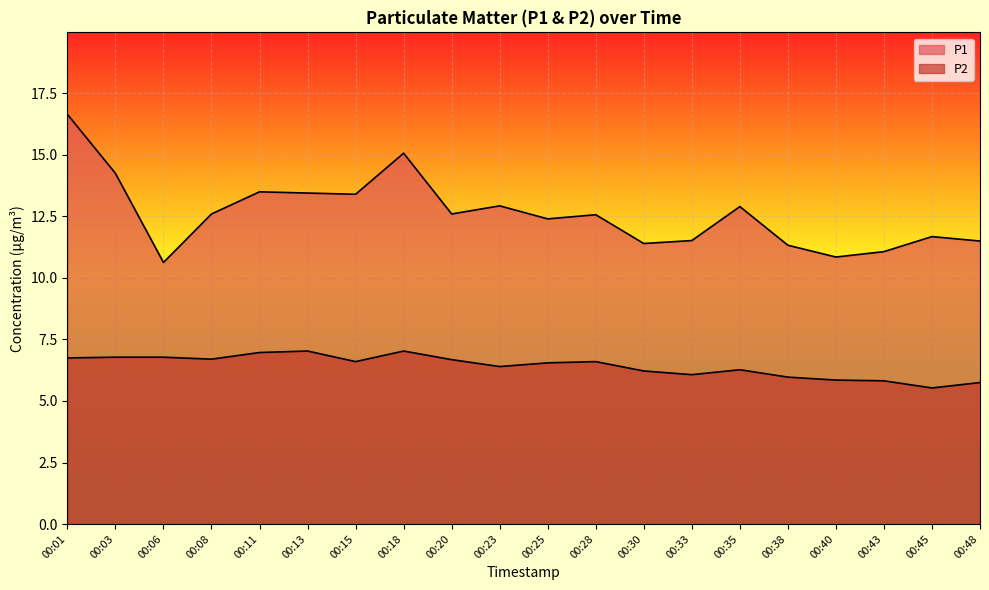

What is the maximum value shown in the chart?

16.6